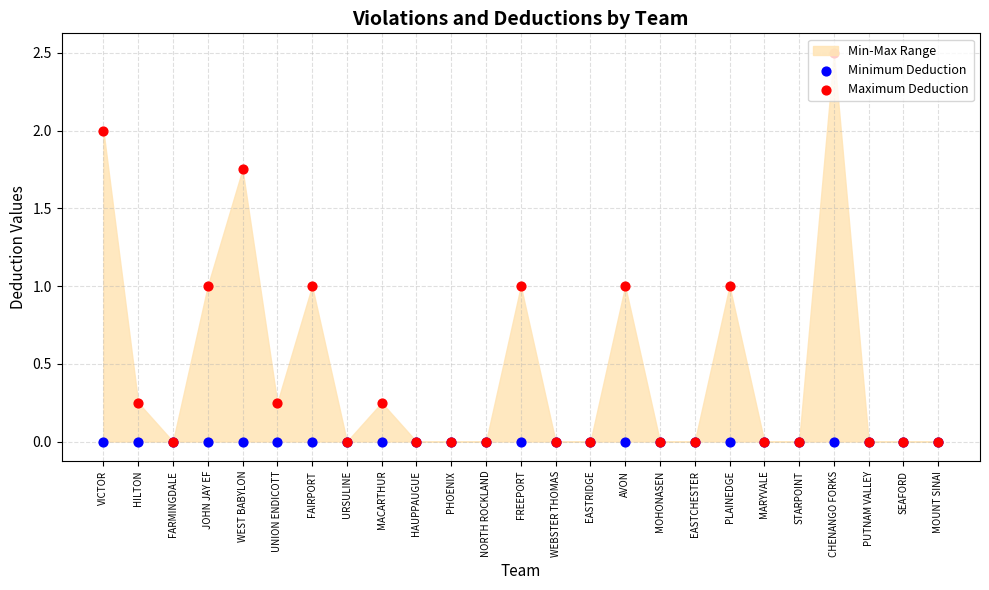

Which series has the widest spread of Y values?

Maximum Deduction